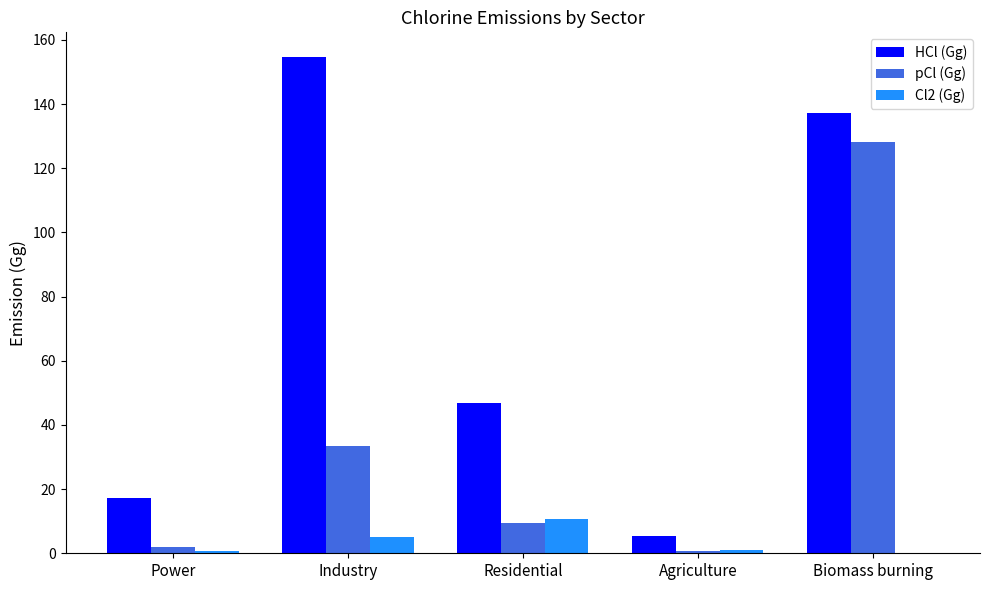

Which series has the largest total across all categories?

HCl (Gg)